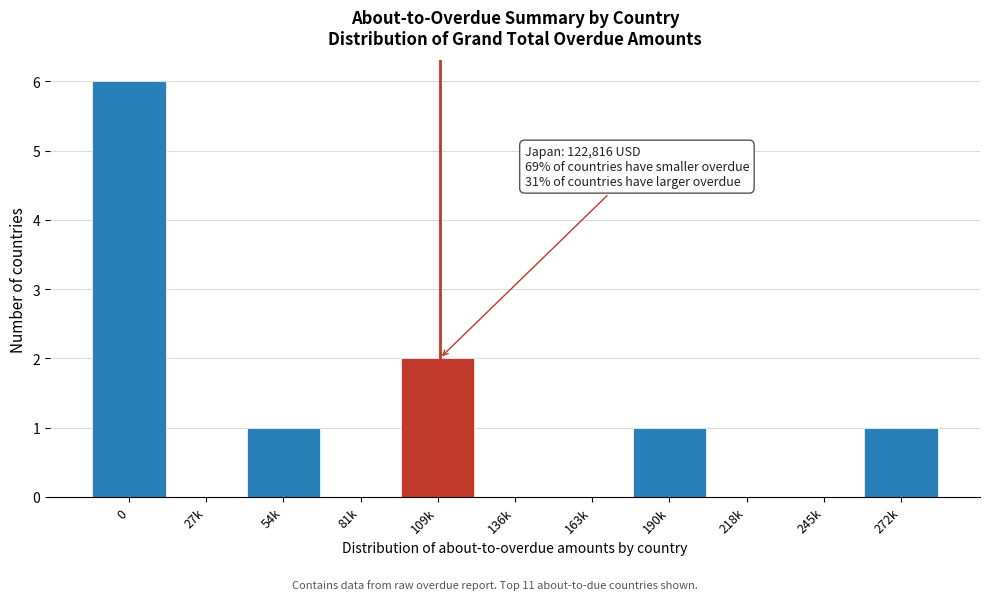

Reading right to left, list all the values displayed in this chart.

272k=1	245k=0	218k=0	190k=1	163k=0	136k=0	109k=2	81k=0	54k=1	27k=0	0=6